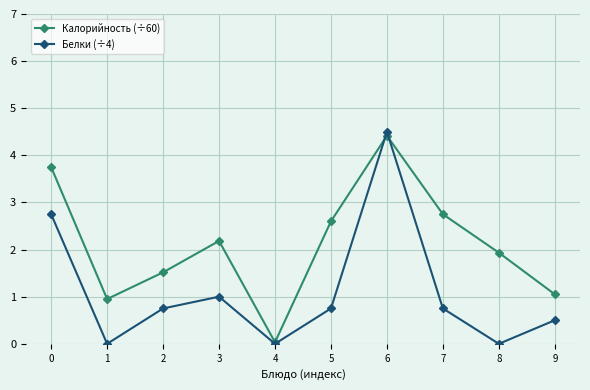

What is the total value across all series at 3?

3.2